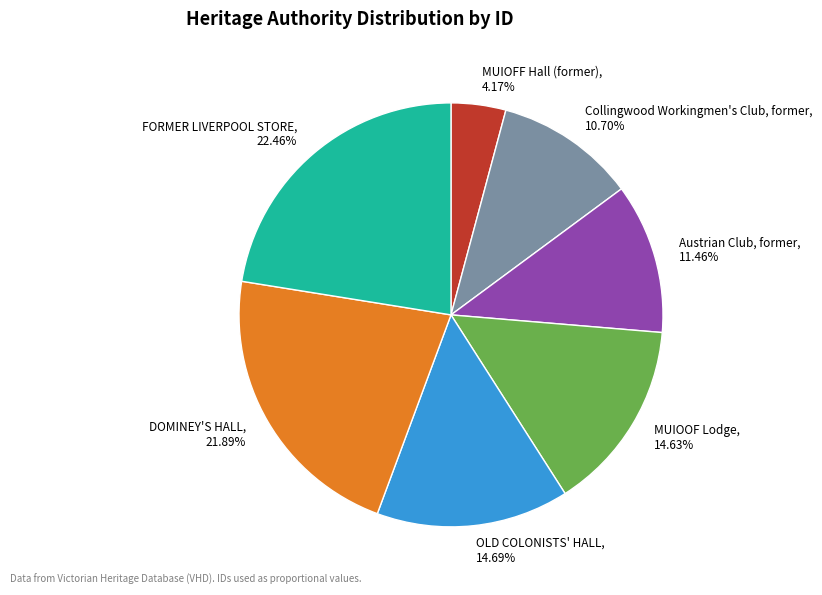

What portion of the pie excludes MUIOFF Hall (former)?

95.8%